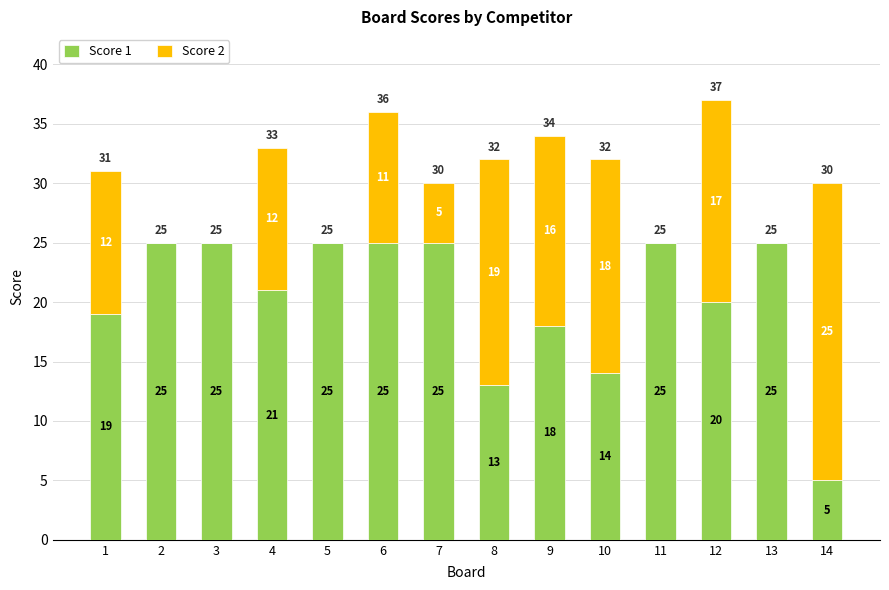

At which label is Score 1 closest to 15?

10